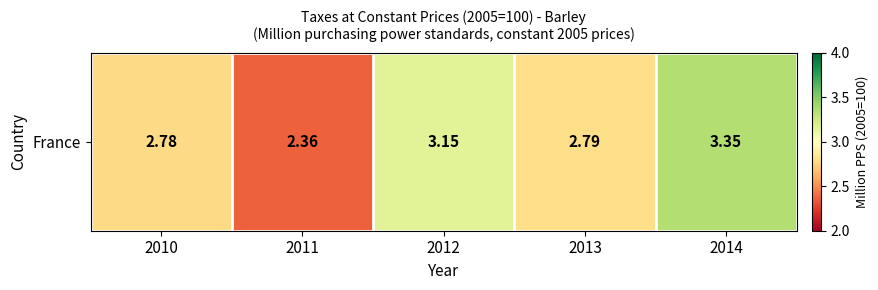

What value does the data have at 2013?

2.8